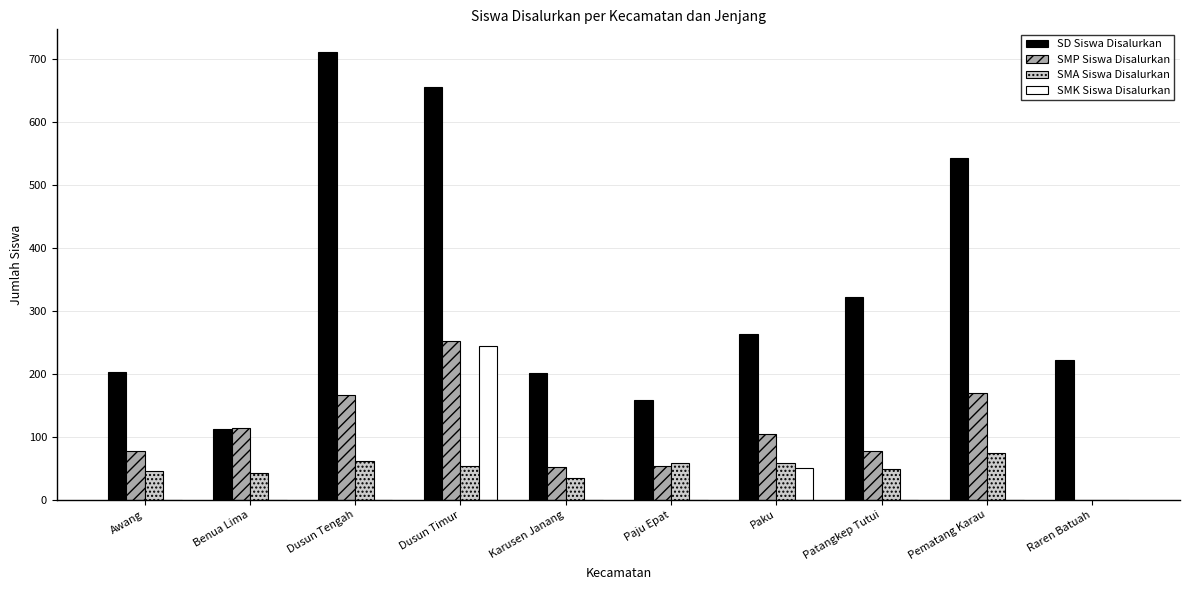

Which label corresponds to the largest value in the chart?

Dusun Tengah